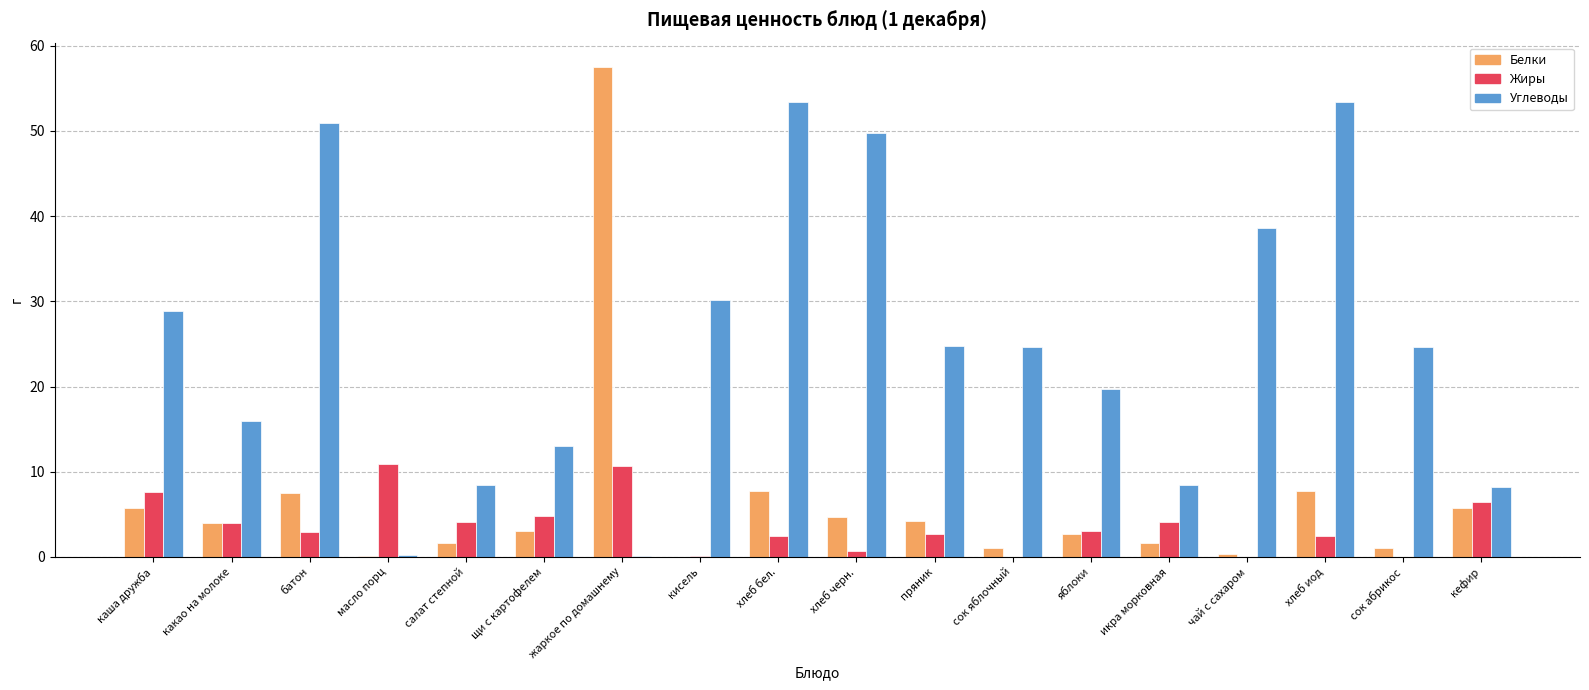

True or false: Жиры has a value of 6.4 at кефир.

True